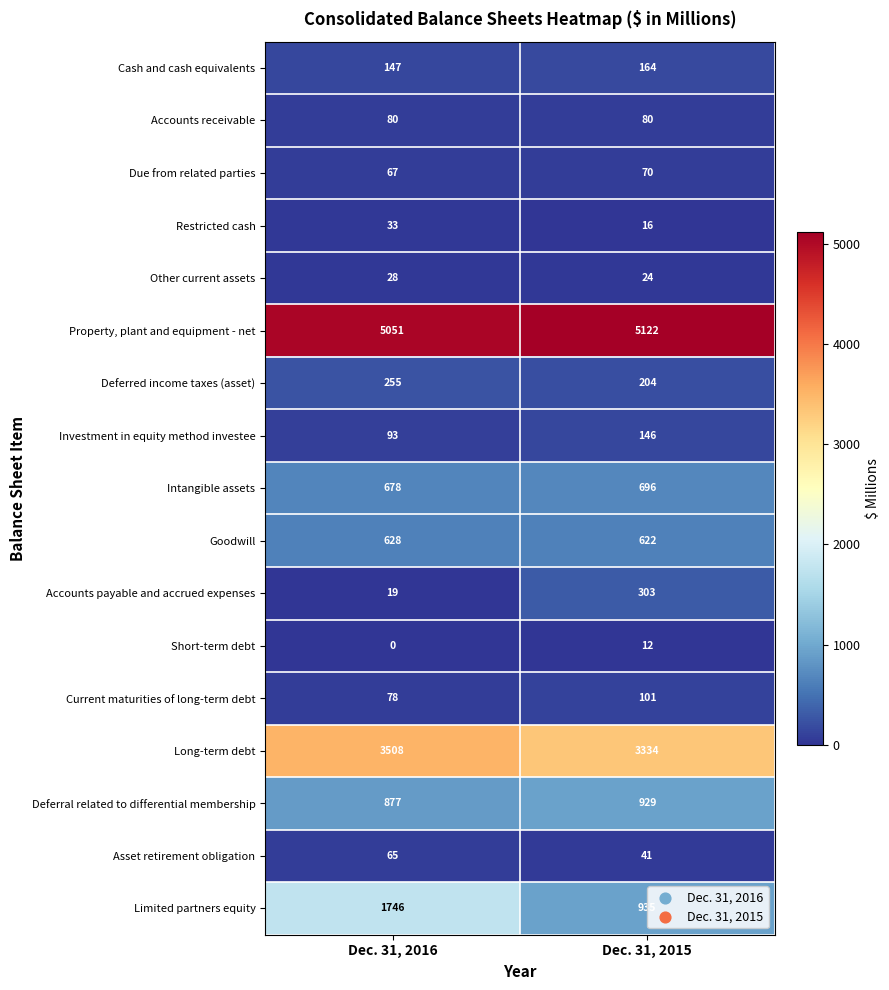

Rank the series by their maximum value, from highest to lowest.

Property, plant and equipment - net, Long-term debt, Limited partners equity, Deferral related to differential membership, Intangible assets, Goodwill, Accounts payable and accrued expenses, Deferred income taxes (asset), Cash and cash equivalents, Investment in equity method investee, Current maturities of long-term debt, Accounts receivable, Due from related parties, Asset retirement obligation, Restricted cash, Other current assets, Short-term debt